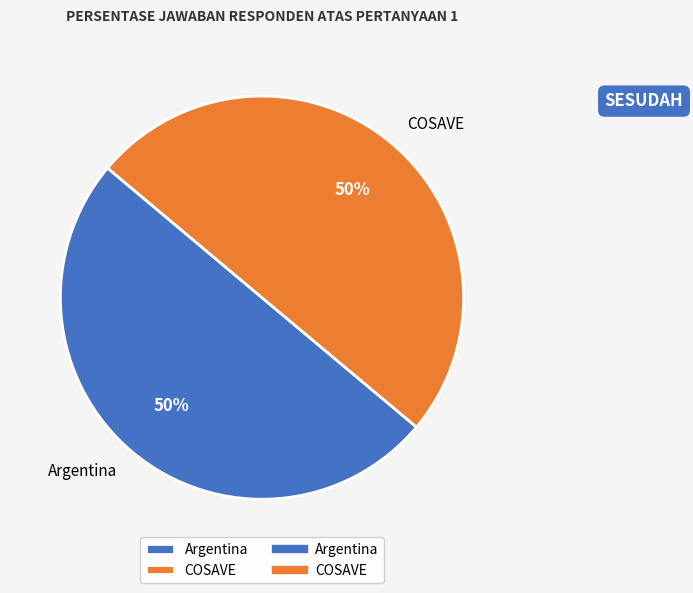

Approximately how many times larger is the value at COSAVE compared to Argentina?

1.0